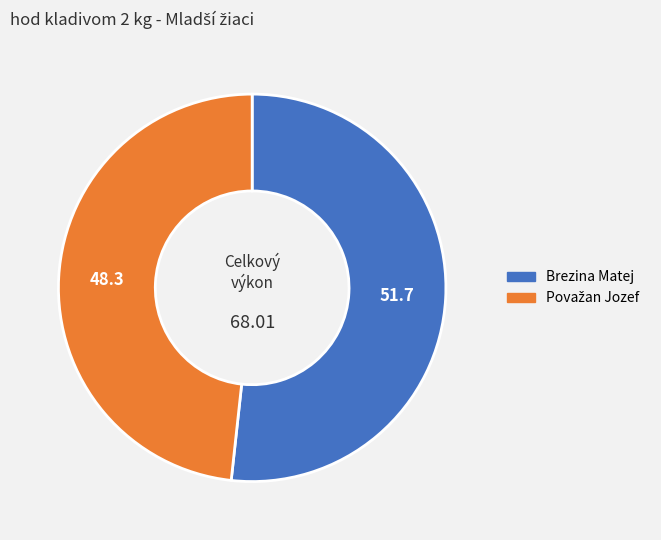

Does any single category account for the majority?

Yes